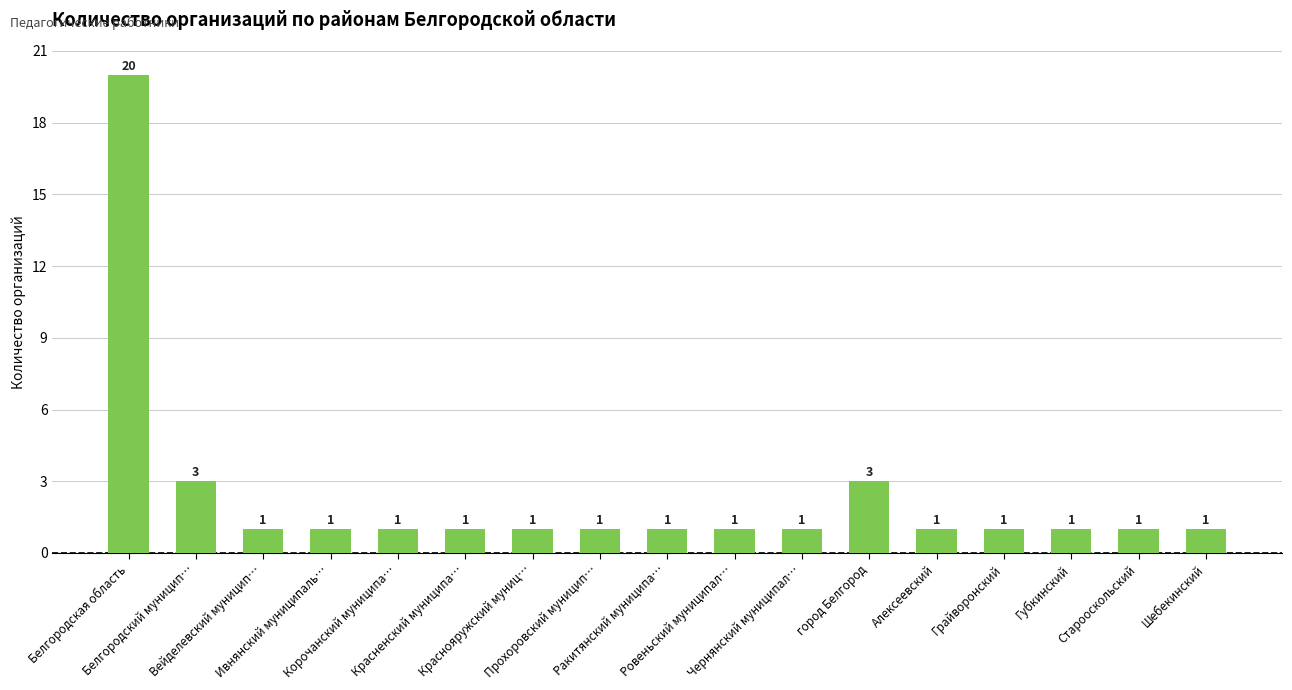

Reading right to left, extract all data points from this chart.

Шебекинский=1	Старооскольский=1	Губкинский=1	Грайворонский=1	Алексеевский=1	город Белгород=3	Чернянский муниципал…=1	Ровеньский муниципал…=1	Ракитянский муниципа…=1	Прохоровский муницип…=1	Краснояружский муниц…=1	Красненский муниципа…=1	Корочанский муниципа…=1	Ивнянский муниципаль…=1	Вейделевский муницип…=1	Белгородский муницип…=3	Белгородская область=20